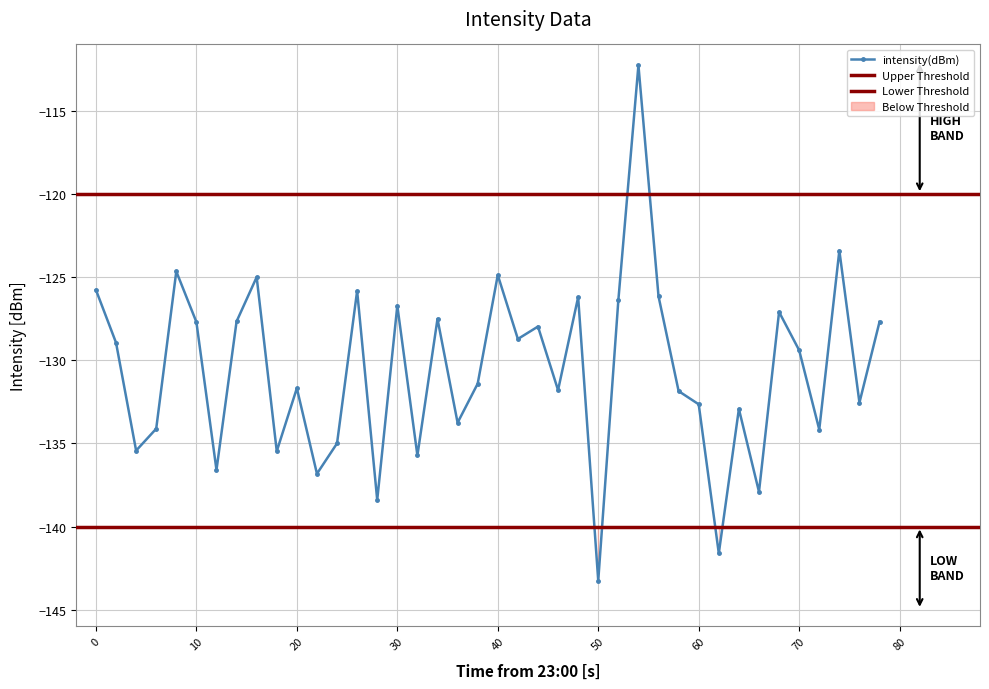

What is the lowest value of the intensity(dBm) series?

-143.2